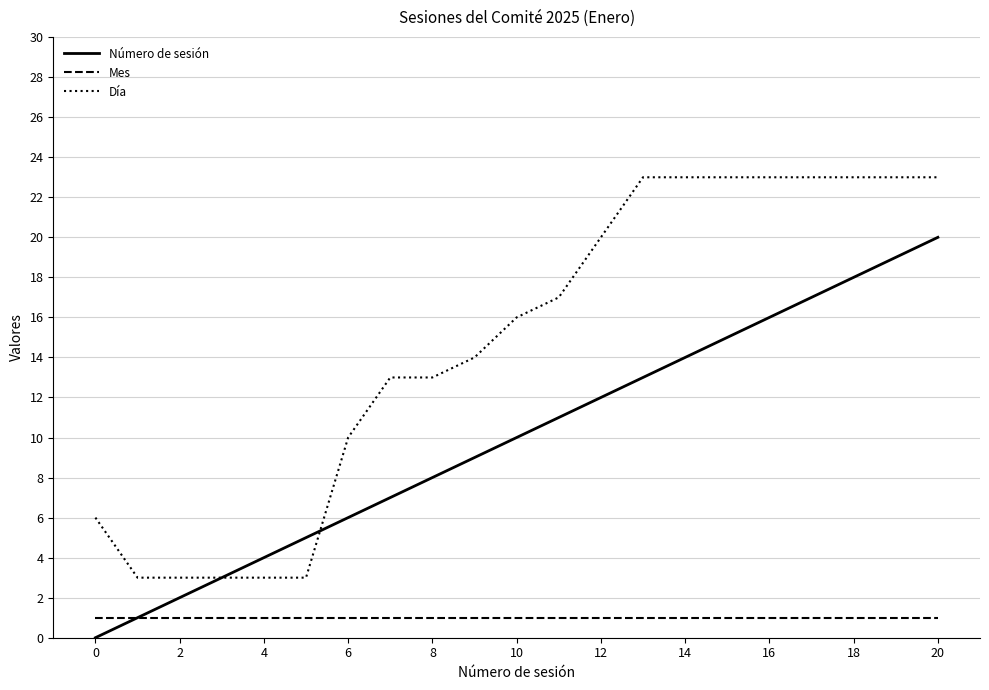

True or false: Día and Mes intersect in this chart.

False